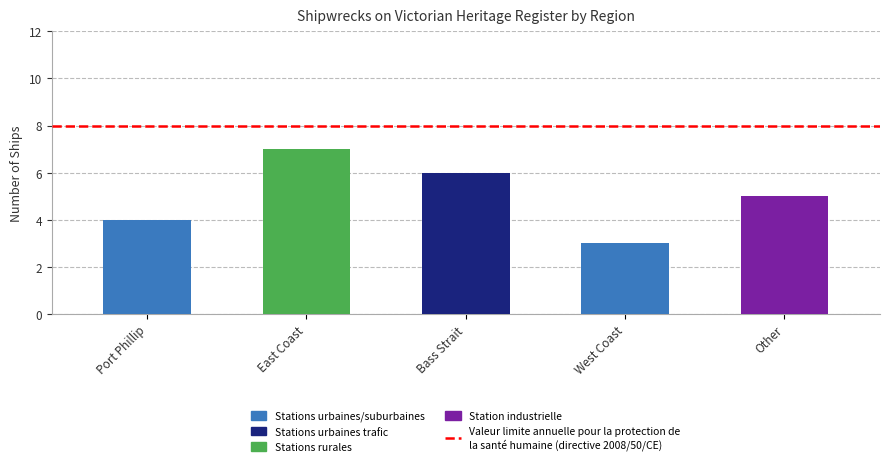

Which category has the lowest value across all series?

West Coast